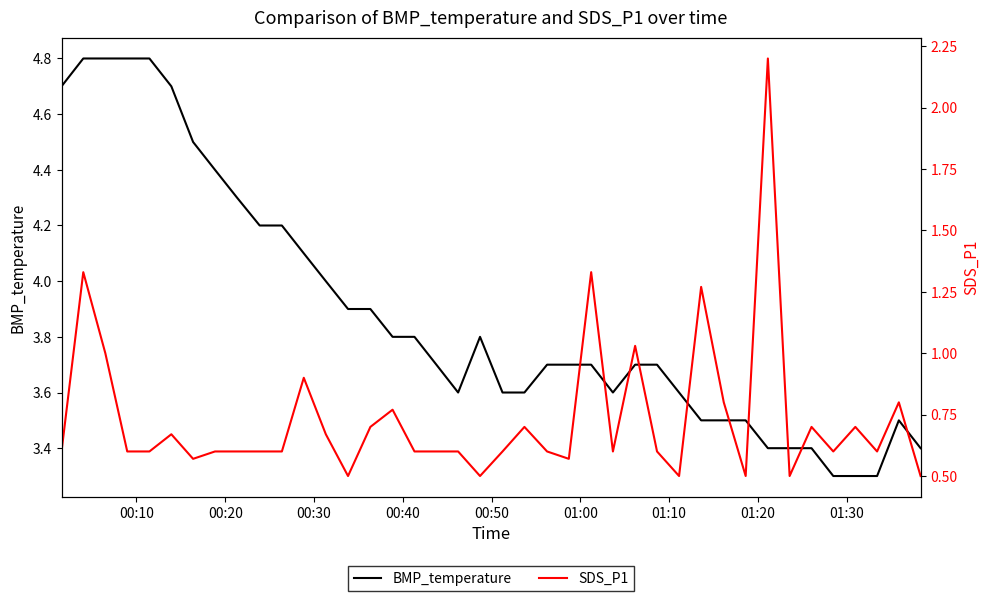

What is the lowest value of the SDS_P1 series?

0.5